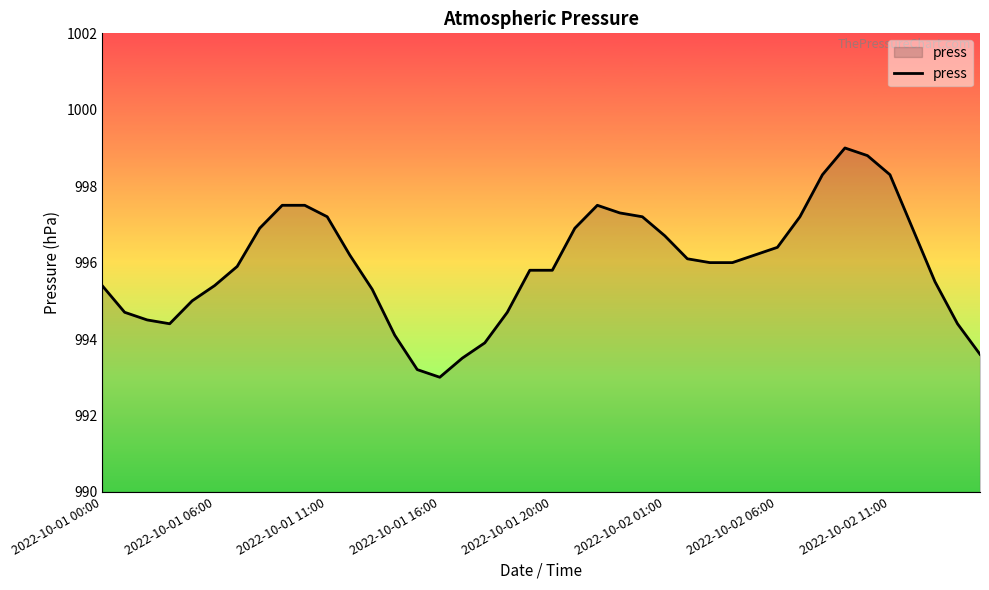

What is the difference between the maximum and minimum values?

6.0